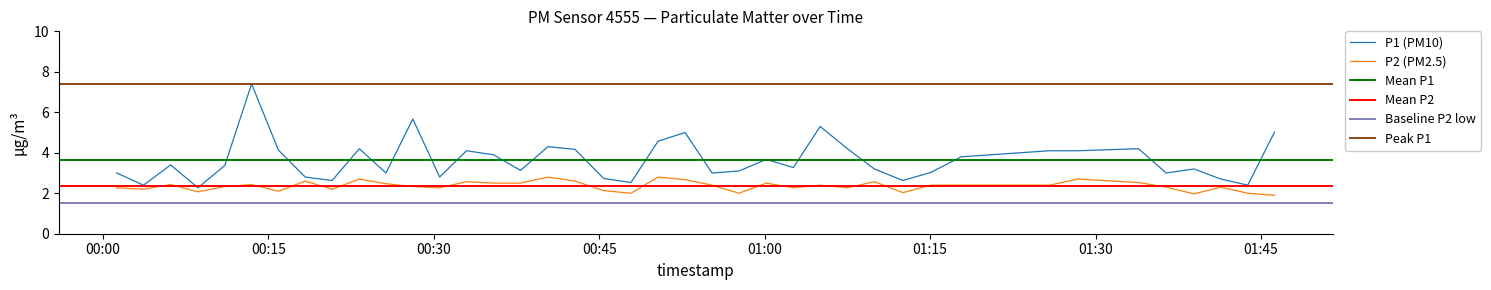

What is the lowest value of the P1 (PM10) series?

2.3